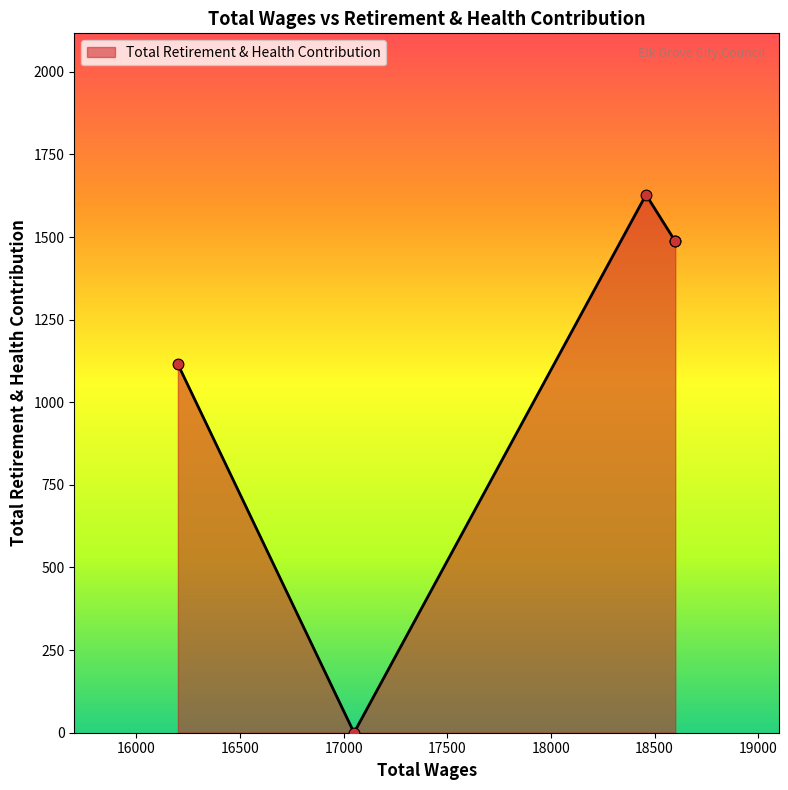

What is the change in value from 17050.0 to 16200.0?

+1115